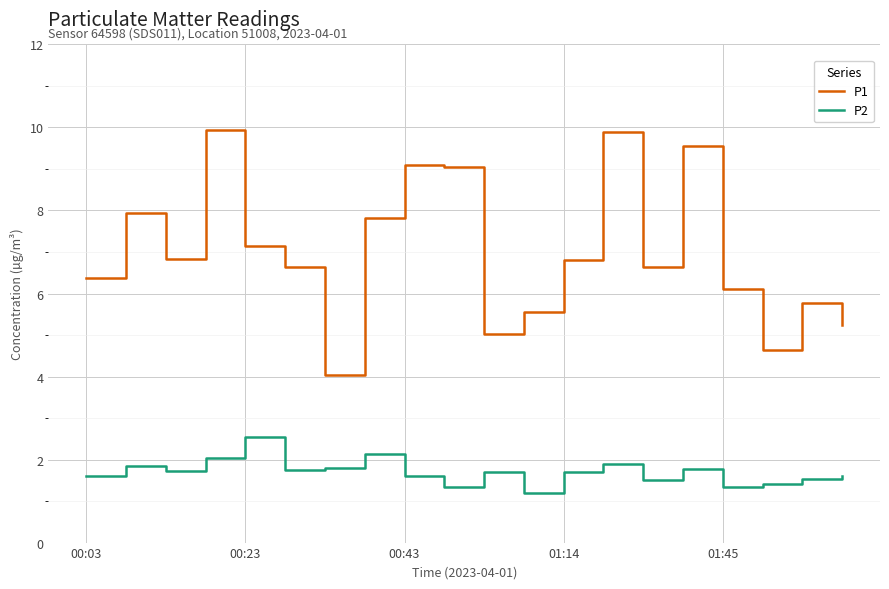

What are all the series names shown in the legend?

P1, P2